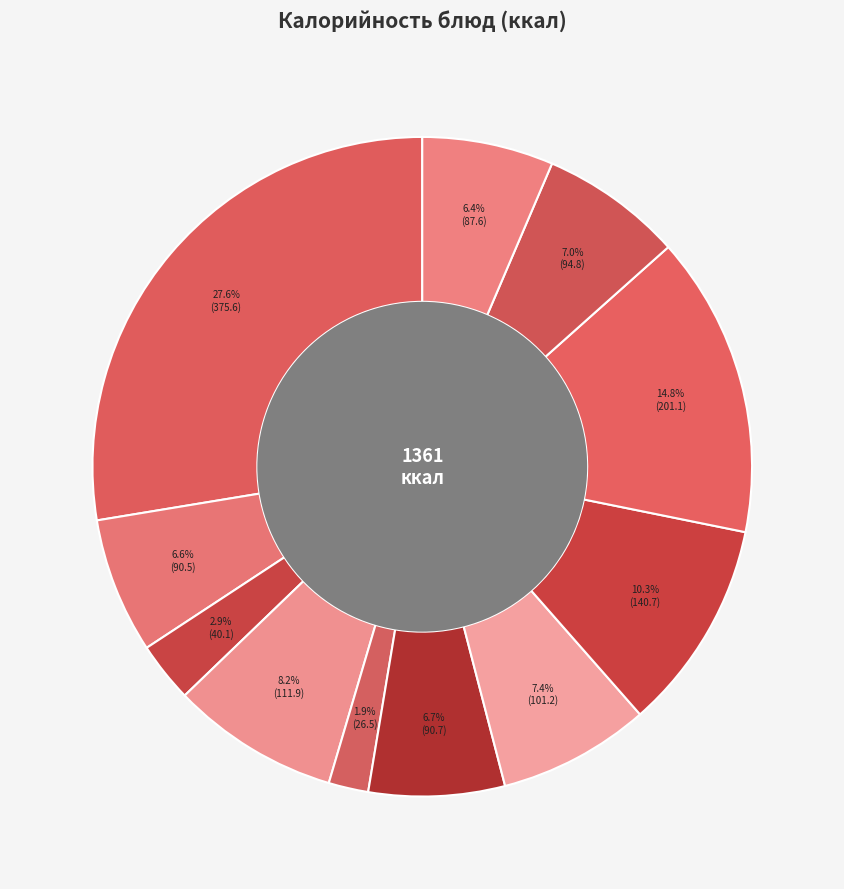

How many slices are in this pie chart?

11